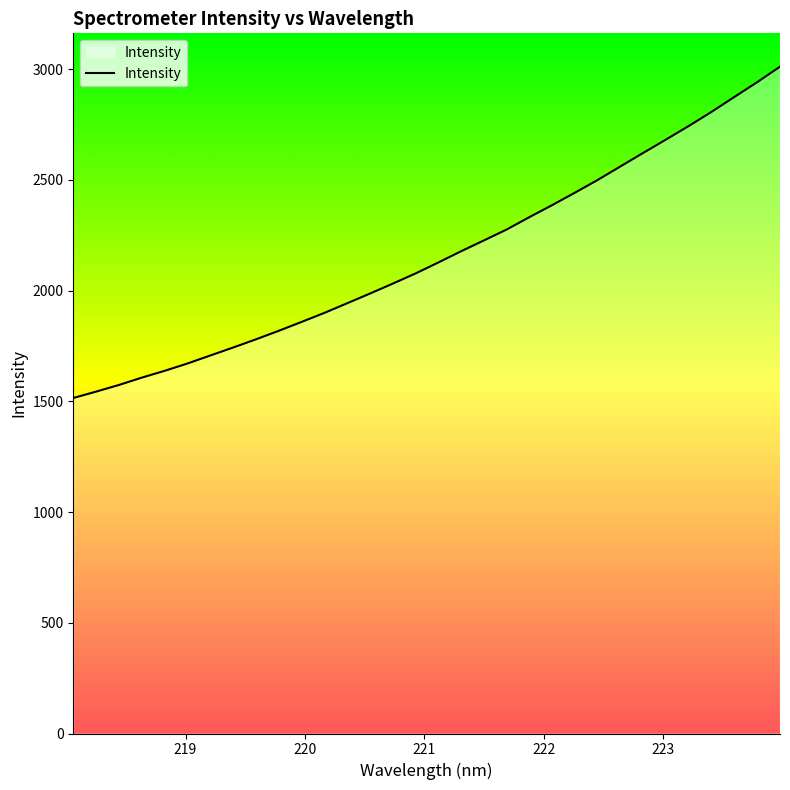

What is the difference between the maximum and minimum values?

1496.4